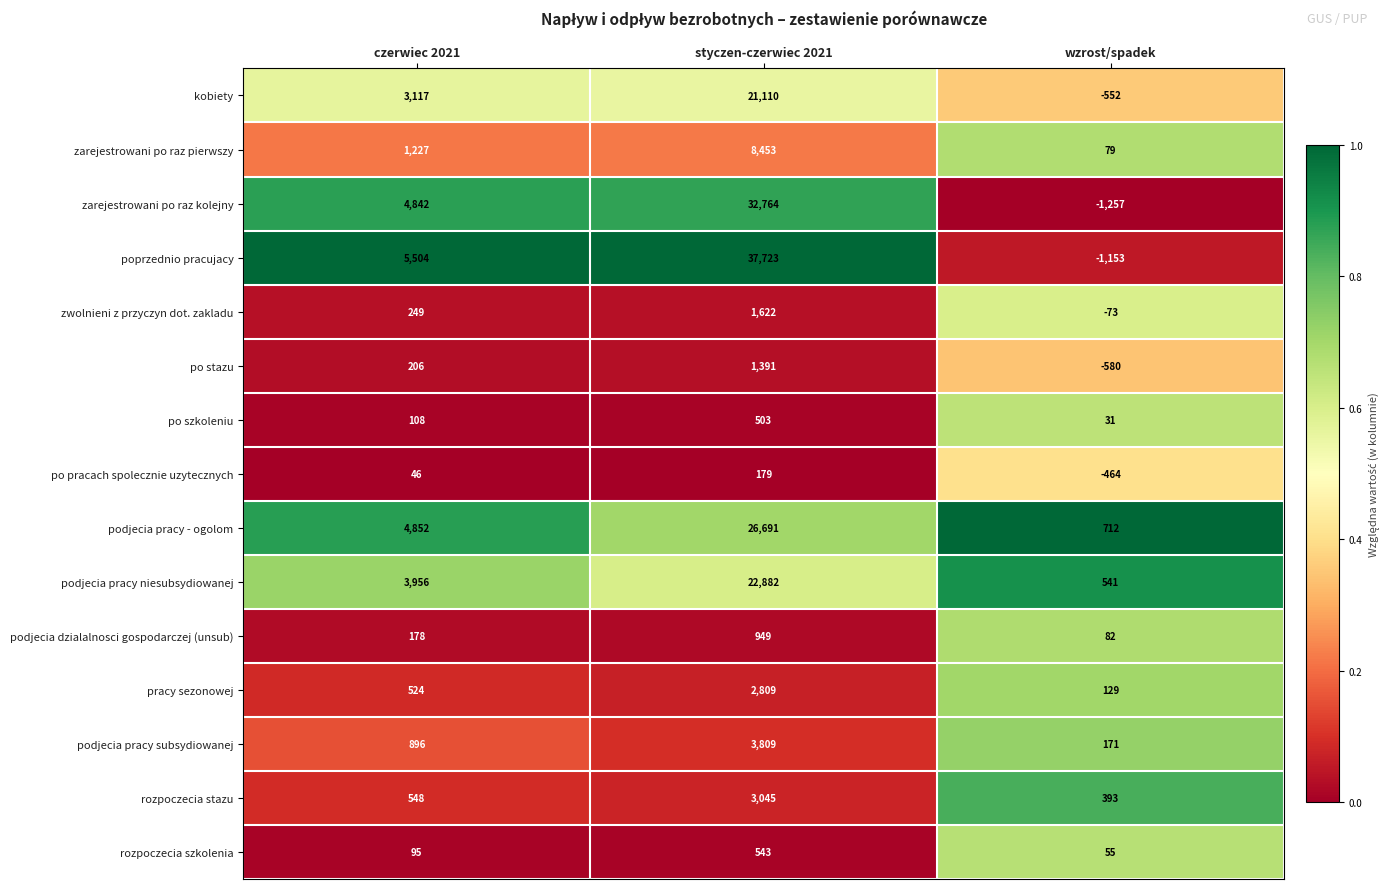

Which category has the lowest value across all series?

wzrost/spadek